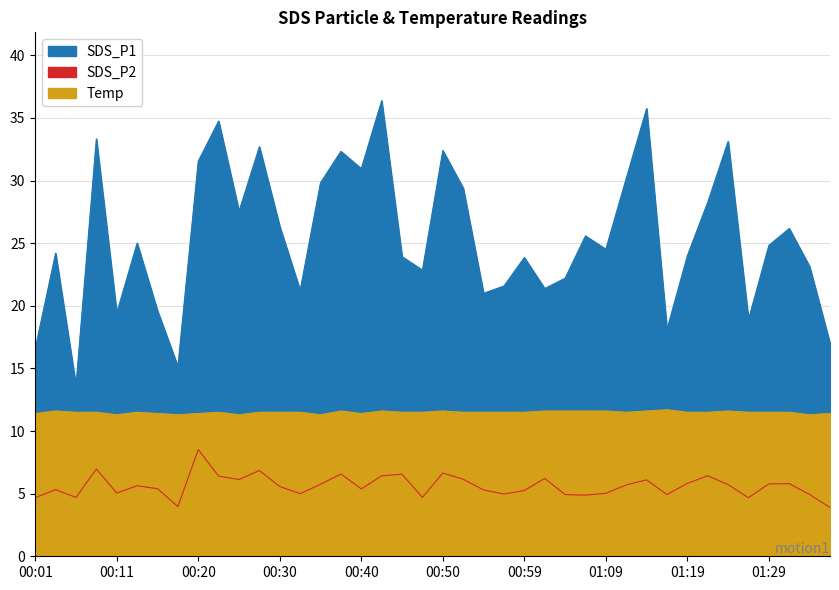

How many lines are shown in the chart?

3